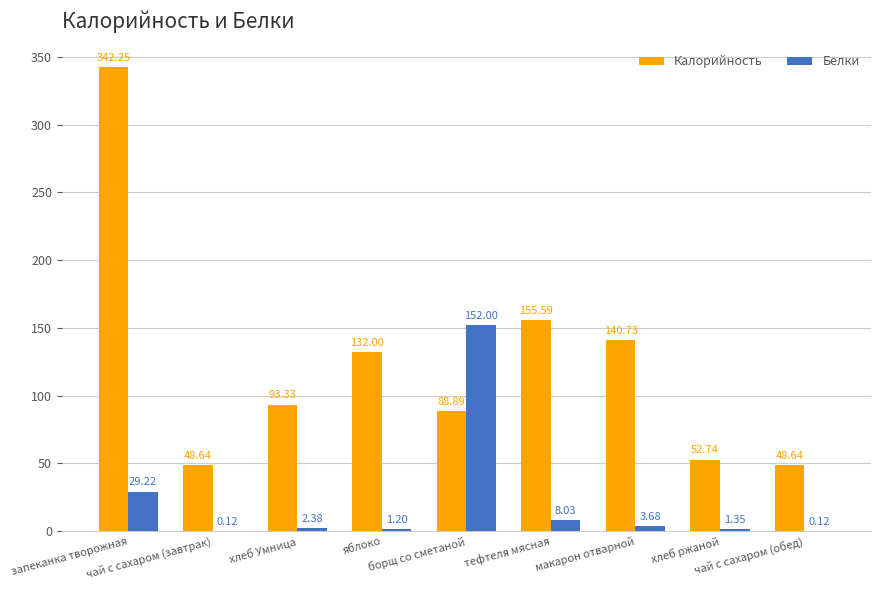

The value of Калорийность at яблоко is 63.9. True or false?

False